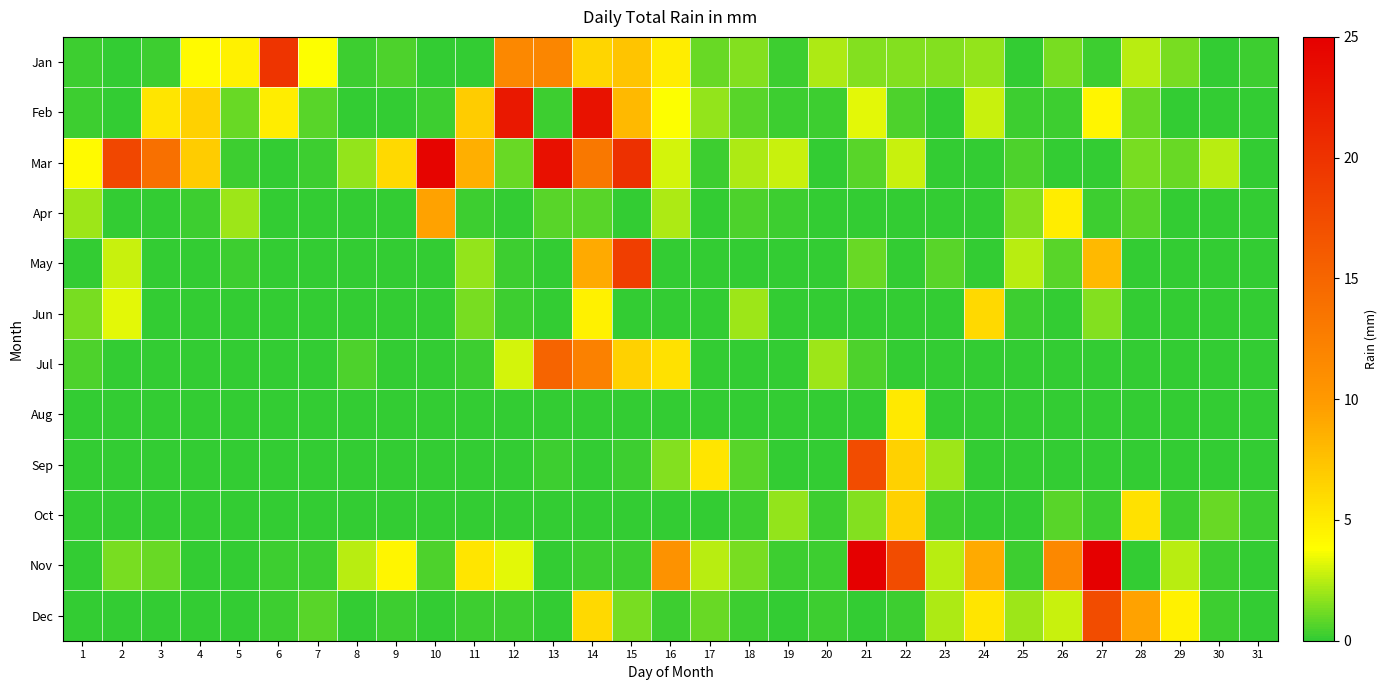

Reading left to right, list all the values displayed in this chart.

Jan: 1=0.2	2=0.0	3=0.2	4=4.1	5=4.6	6=19.8	7=3.8	8=0.2	9=0.5	10=0.0	11=0.0	12=11.7	13=11.9	14=6.3	15=7.4	16=4.8	17=1.0	18=1.5	19=0.2	20=2.3	21=1.5	22=1.5	23=1.5	24=1.8	25=0.0	26=1.3	27=0.2	28=2.5	29=1.3	30=0.0	31=0.2
Feb: 1=0.2	2=0.0	3=5.3	4=6.6	5=1.0	6=4.8	7=0.8	8=0.0	9=0.0	10=0.2	11=6.9	12=22.6	13=0.2	14=23.1	15=8.1	16=3.8	17=1.8	18=0.8	19=0.2	20=0.2	21=3.3	22=0.5	23=0.0	24=2.8	25=0.2	26=0.2	27=4.3	28=1.0	29=0.0	30=0.0	31=0.0
Mar: 1=4.1	2=18.0	3=14.0	4=6.9	5=0.2	6=0.0	7=0.2	8=1.8	9=6.1	10=24.6	11=8.6	12=1.0	13=23.4	14=13.2	15=20.3	16=3.0	17=0.2	18=2.3	19=2.8	20=0.0	21=0.8	22=2.8	23=0.0	24=0.0	25=0.5	26=0.0	27=0.0	28=1.3	29=1.0	30=2.5	31=0.0
Apr: 1=2.0	2=0.0	3=0.0	4=0.2	5=2.0	6=0.0	7=0.0	8=0.0	9=0.0	10=9.4	11=0.2	12=0.0	13=0.8	14=0.8	15=0.0	16=2.3	17=0.0	18=0.5	19=0.2	20=0.0	21=0.0	22=0.0	23=0.0	24=0.0	25=1.5	26=4.8	27=0.2	28=0.8	29=0.0	30=0.0	31=0.0
May: 1=0.0	2=2.8	3=0.0	4=0.0	5=0.2	6=0.0	7=0.0	8=0.0	9=0.0	10=0.0	11=1.8	12=0.2	13=0.0	14=8.9	15=18.8	16=0.0	17=0.0	18=0.0	19=0.0	20=0.0	21=1.0	22=0.0	23=0.8	24=0.0	25=2.5	26=0.8	27=8.1	28=0.0	29=0.0	30=0.0	31=0.0
Jun: 1=1.3	2=3.3	3=0.0	4=0.0	5=0.0	6=0.0	7=0.0	8=0.0	9=0.0	10=0.0	11=1.3	12=0.2	13=0.0	14=4.6	15=0.0	16=0.0	17=0.0	18=2.0	19=0.0	20=0.0	21=0.0	22=0.0	23=0.0	24=6.1	25=0.2	26=0.0	27=1.5	28=0.0	29=0.0	30=0.0	31=0.0
Jul: 1=0.5	2=0.0	3=0.0	4=0.0	5=0.0	6=0.0	7=0.0	8=0.5	9=0.0	10=0.0	11=0.2	12=3.0	13=15.2	14=12.4	15=6.6	16=5.6	17=0.0	18=0.0	19=0.0	20=2.0	21=0.5	22=0.0	23=0.0	24=0.0	25=0.0	26=0.0	27=0.0	28=0.0	29=0.0	30=0.0	31=0.0
Aug: 1=0.0	2=0.0	3=0.0	4=0.0	5=0.0	6=0.0	7=0.0	8=0.0	9=0.0	10=0.0	11=0.0	12=0.0	13=0.0	14=0.0	15=0.0	16=0.0	17=0.0	18=0.0	19=0.0	20=0.0	21=0.0	22=5.1	23=0.0	24=0.0	25=0.0	26=0.0	27=0.0	28=0.0	29=0.0	30=0.0	31=0.0
Sep: 1=0.0	2=0.0	3=0.0	4=0.0	5=0.0	6=0.0	7=0.0	8=0.0	9=0.0	10=0.0	11=0.0	12=0.0	13=0.2	14=0.0	15=0.2	16=1.5	17=5.3	18=0.8	19=0.0	20=0.0	21=17.5	22=6.6	23=2.0	24=0.0	25=0.0	26=0.0	27=0.0	28=0.0	29=0.0	30=0.0	31=0.0
Oct: 1=0.0	2=0.0	3=0.0	4=0.0	5=0.0	6=0.0	7=0.0	8=0.0	9=0.0	10=0.0	11=0.0	12=0.0	13=0.0	14=0.0	15=0.0	16=0.0	17=0.0	18=0.2	19=1.8	20=0.2	21=1.5	22=6.6	23=0.2	24=0.0	25=0.0	26=0.8	27=0.2	28=5.6	29=0.2	30=1.0	31=0.2
Nov: 1=0.0	2=1.3	3=1.0	4=0.0	5=0.0	6=0.2	7=0.2	8=2.5	9=4.3	10=0.5	11=5.3	12=3.3	13=0.0	14=0.2	15=0.2	16=10.7	17=2.5	18=1.3	19=0.2	20=0.2	21=24.9	22=17.5	23=2.5	24=8.9	25=0.2	26=11.7	27=36.8	28=0.0	29=2.5	30=0.2	31=0.0
Dec: 1=0.0	2=0.0	3=0.0	4=0.0	5=0.0	6=0.2	7=0.8	8=0.0	9=0.2	10=0.0	11=0.2	12=0.2	13=0.0	14=6.1	15=1.3	16=0.2	17=1.0	18=0.2	19=0.0	20=0.2	21=0.0	22=0.2	23=2.3	24=5.3	25=2.0	26=2.8	27=17.5	28=9.4	29=4.6	30=0.2	31=0.0